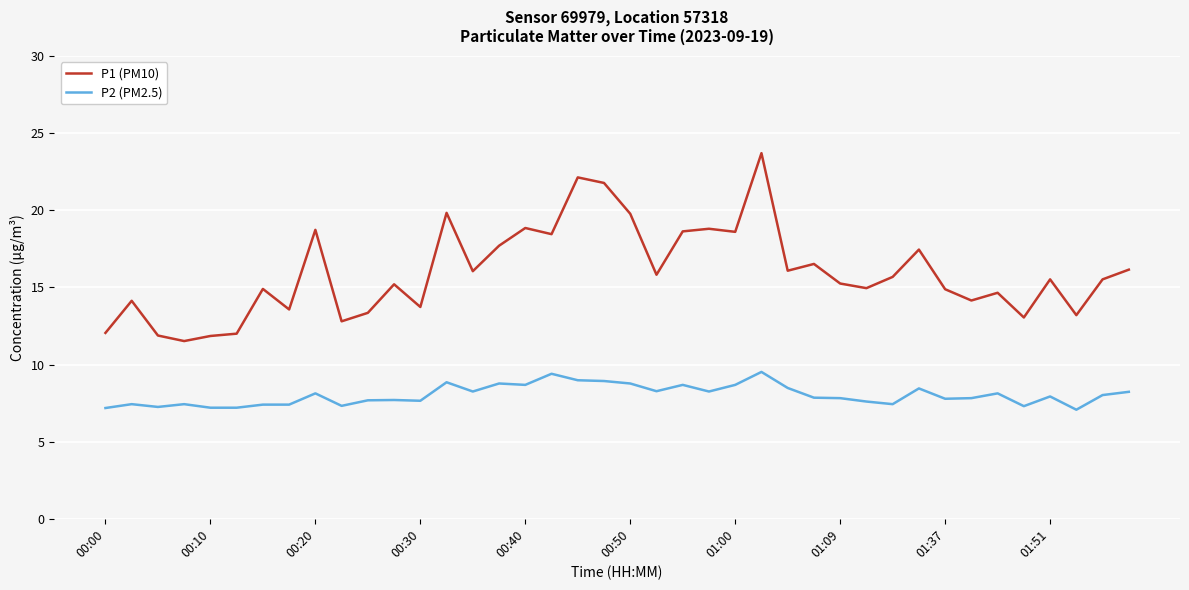

Rank the series by their maximum value, from highest to lowest.

P1 (PM10), P2 (PM2.5)